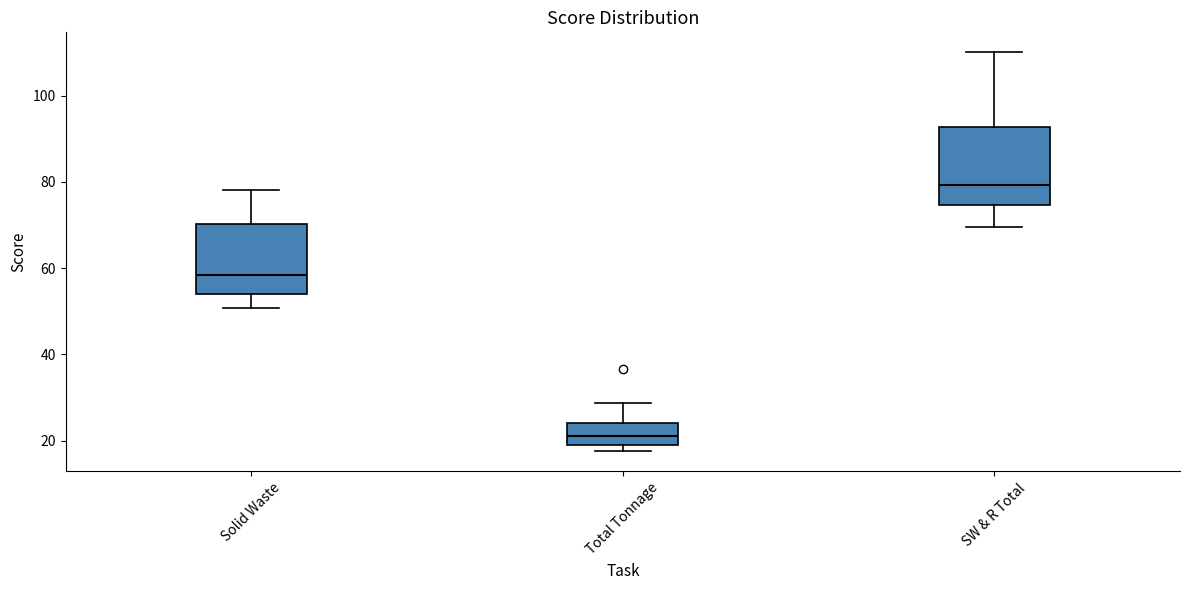

Where is the lower edge of the box for Solid Waste on the y-axis? The values are not printed on the chart, so give them approximately, as read against the axis.

54